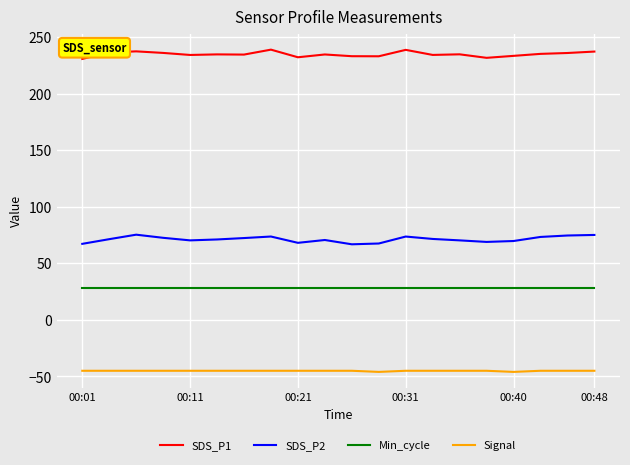

Which series has the largest total across all categories?

SDS_P1